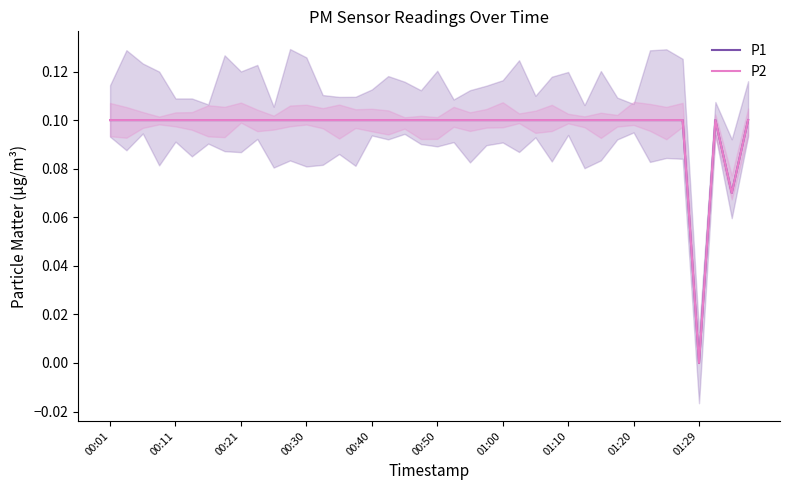

Rank the series at 33 from highest to lowest value.

P1, P2